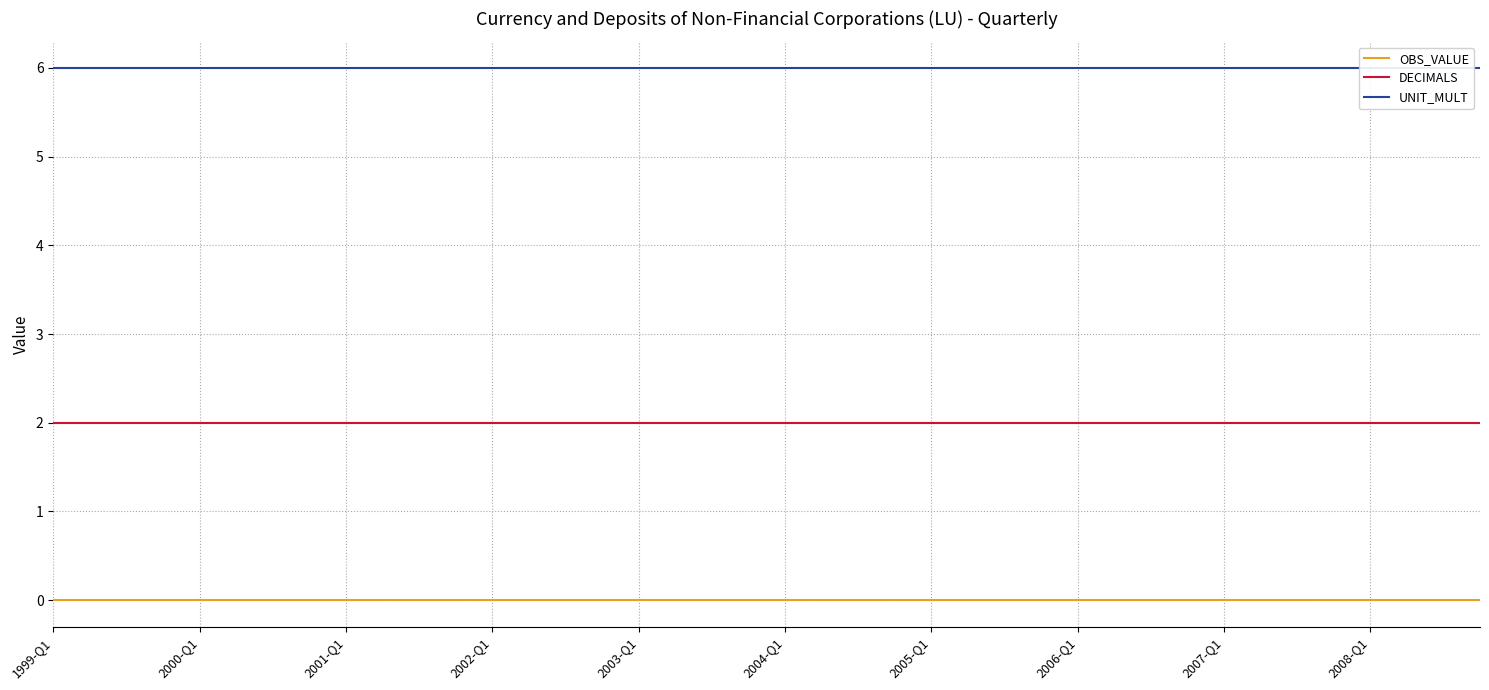

What is the value of the DECIMALS point at the 26th from the left?

2